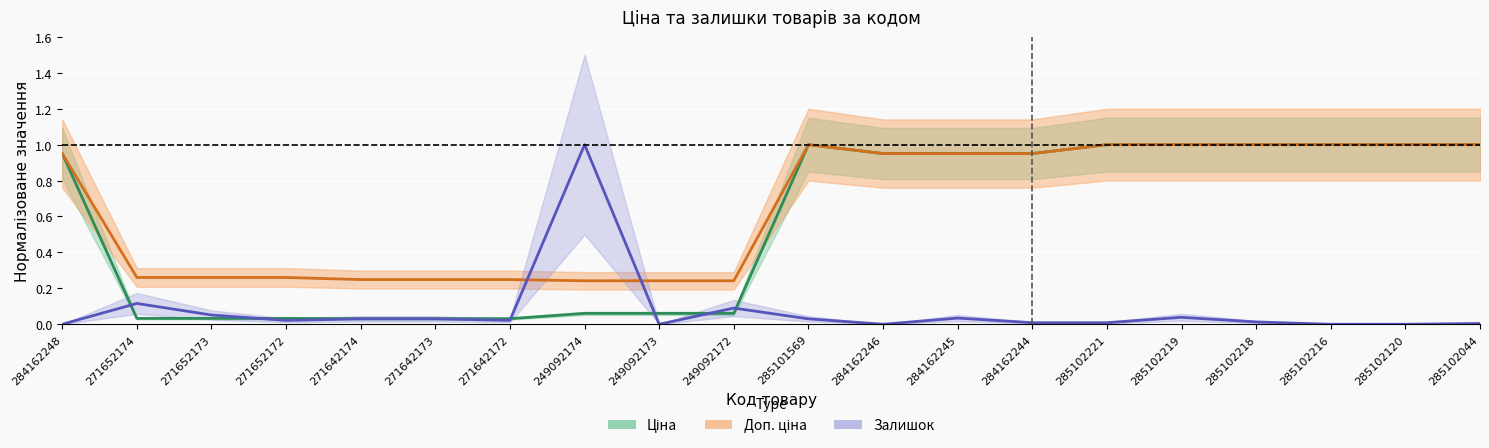

Count the number of data series in this chart.

3